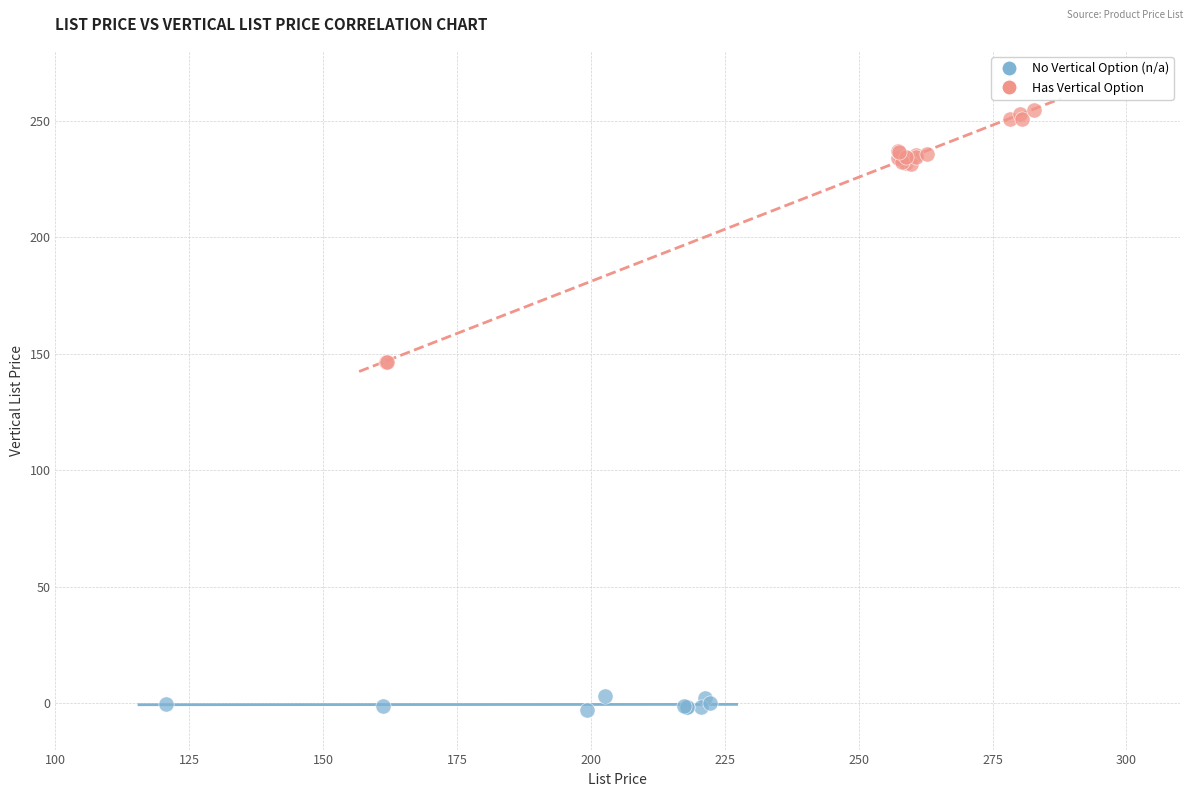

Which series has the largest Y range (max minus min)?

Has Vertical Option